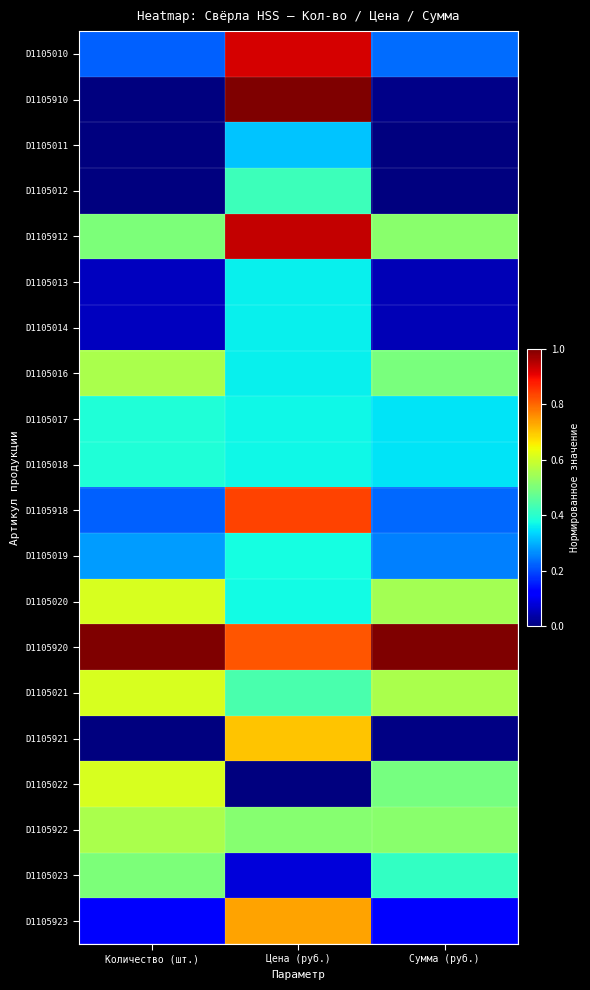

Count the number of categories in the chart.

3